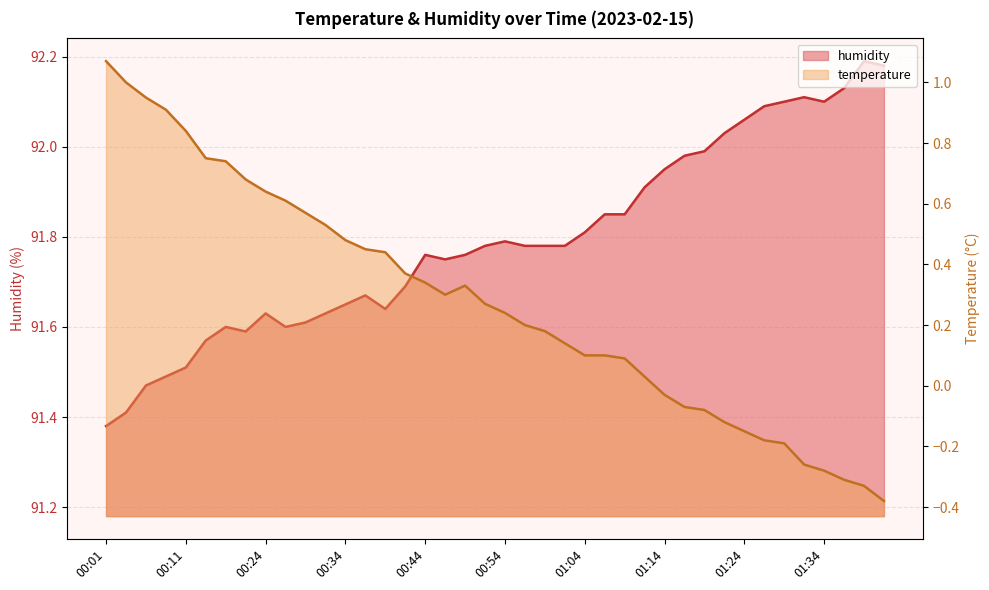

The chart shows a value of 91.8 at 00:52. True or false?

True